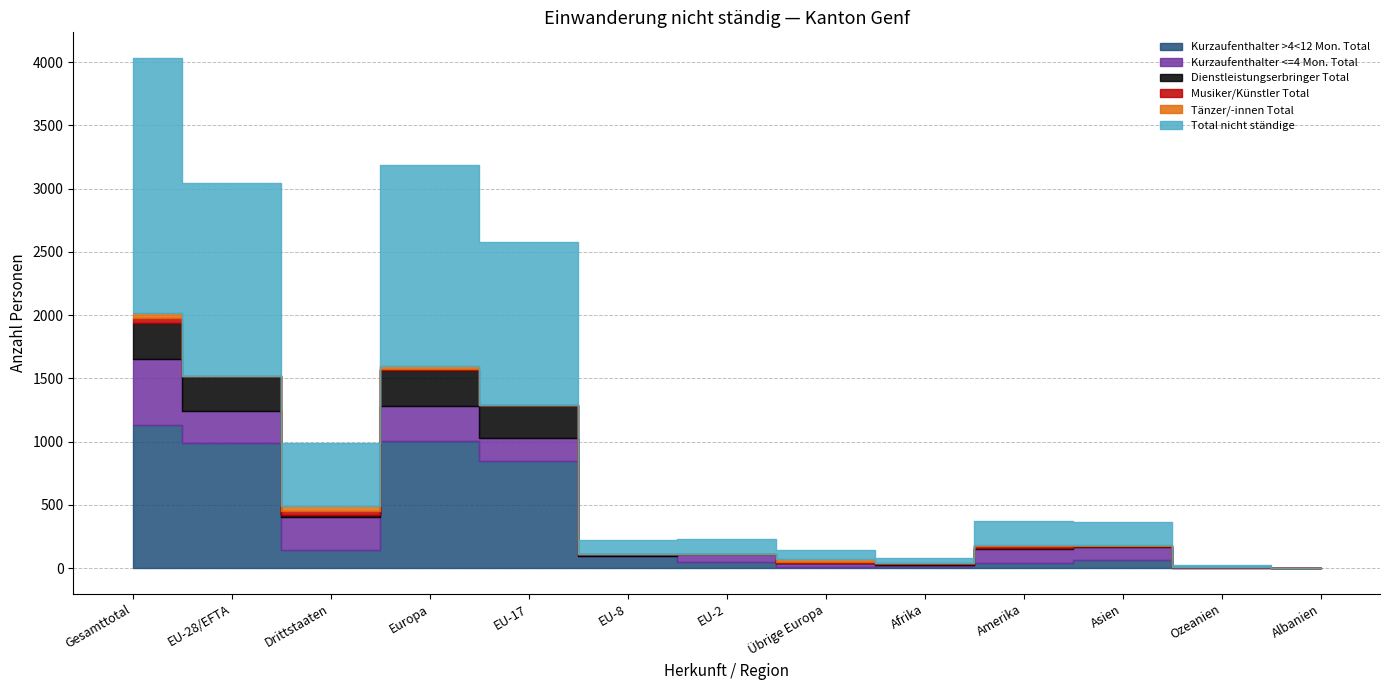

Reading right to left, transcribe all the data shown in this chart.

Kurzaufenthalter >4<12 Mon. Total: 0	3	67	42	17	13	49	93	849	1005	142	992	1134
Kurzaufenthalter <=4 Mon. Total: 0	9	103	113	11	28	61	4	179	280	264	252	516
Dienstleistungserbringer Total: 0	0	2	7	2	0	4	13	260	278	11	278	289
Musiker/Künstler Total: 1	1	5	15	11	7	1	0	0	8	39	1	40
Tänzer/-innen Total: 0	0	5	9	0	24	0	0	0	24	38	0	38
Total nicht ständige: 1	13	182	186	41	72	115	110	1288	1595	494	1523	2017